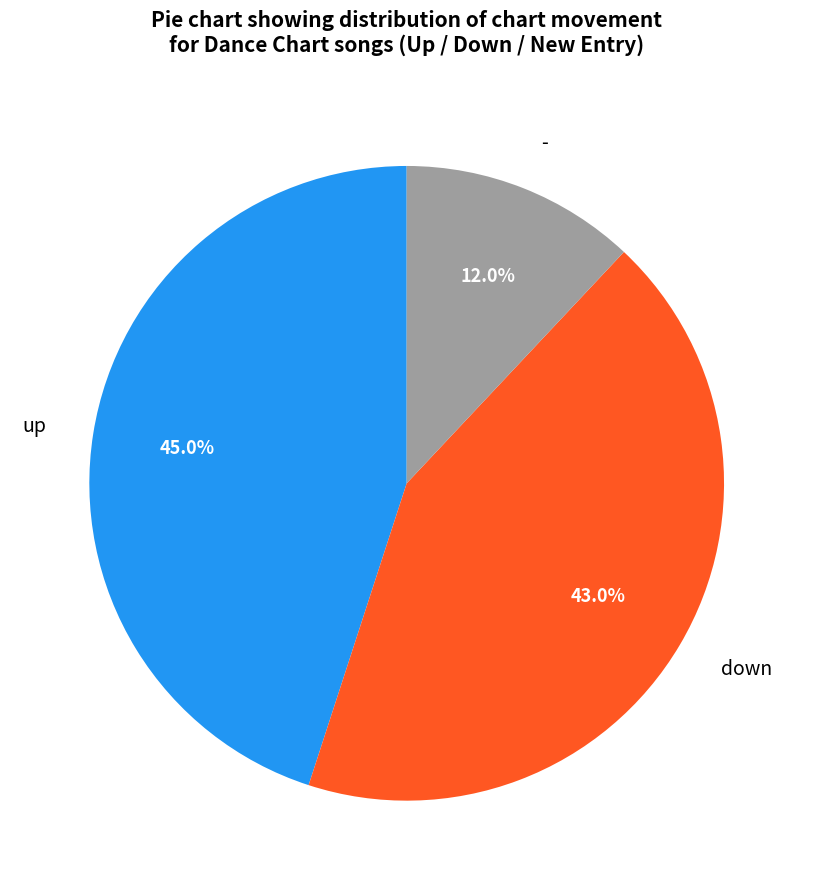

To the nearest percent, what percentage of the pie is down?

43%